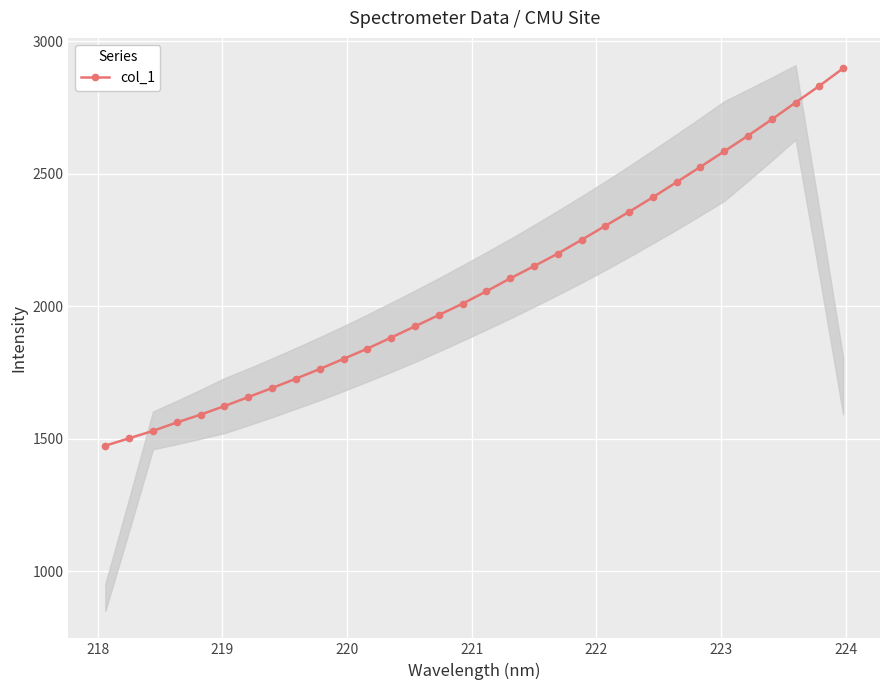

What is the greatest value displayed?

2898.7